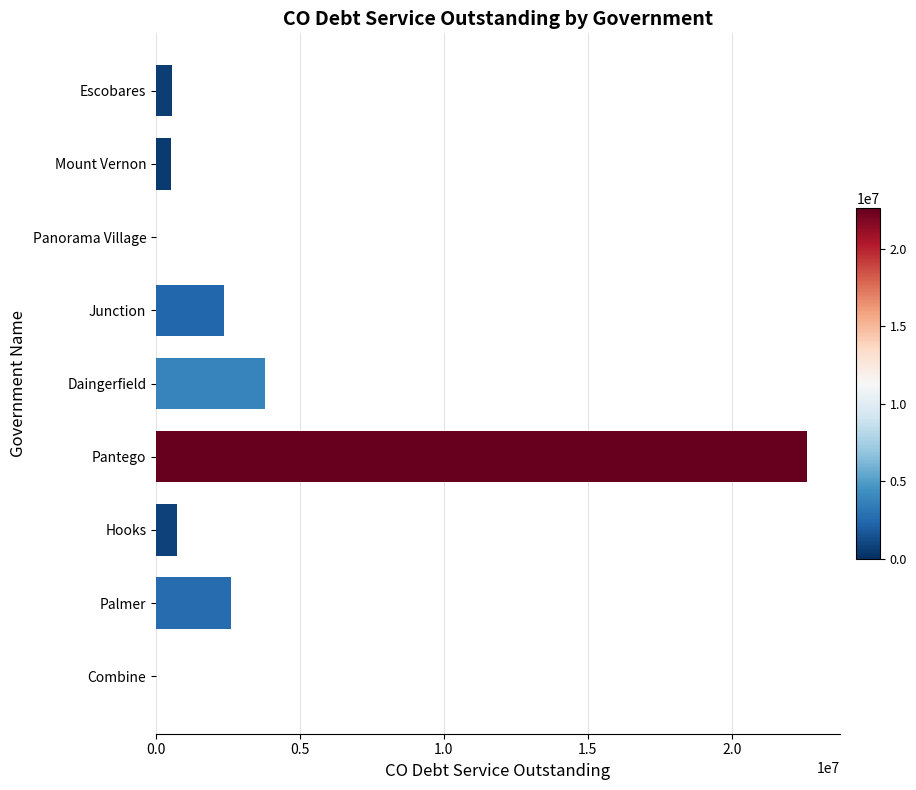

Between Hooks and Junction, which is larger?

Junction